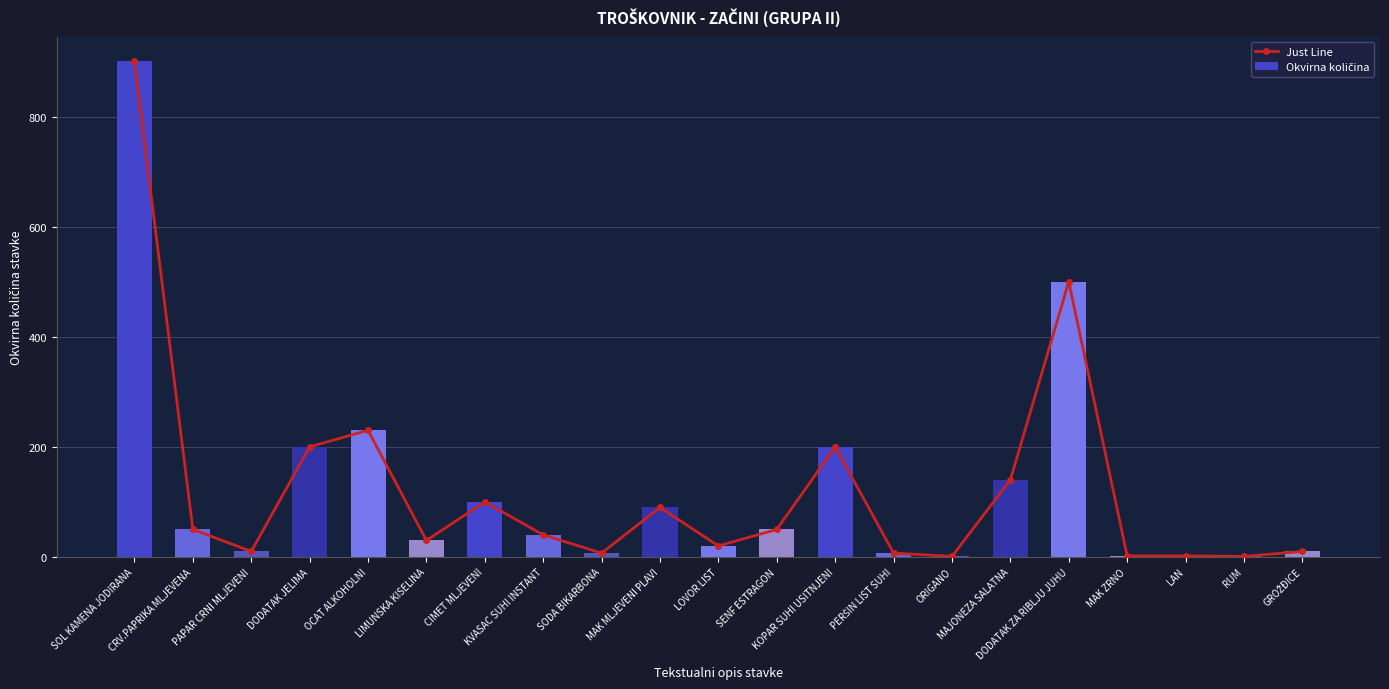

Between LIMUNSKA KISELINA and MAK ZRNO, which series saw the biggest shift?

Just Line